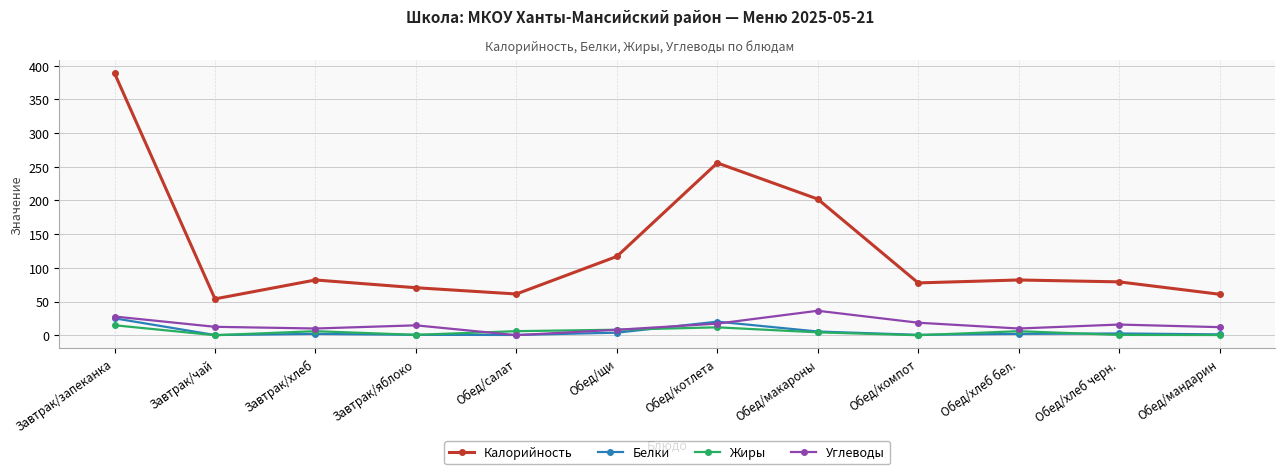

True or false: Белки has more than 0 points higher than both neighbors.

True